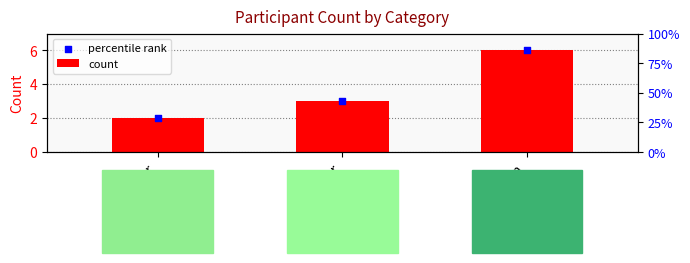

What is the total value across all series at Veteran?

12